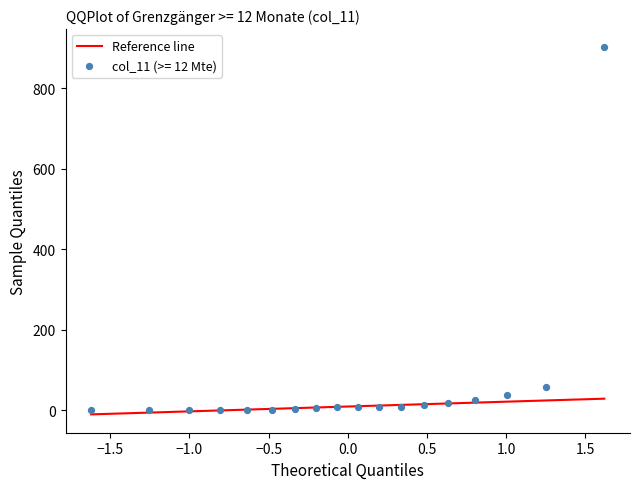

What is the range of Y values (max minus min)?

901